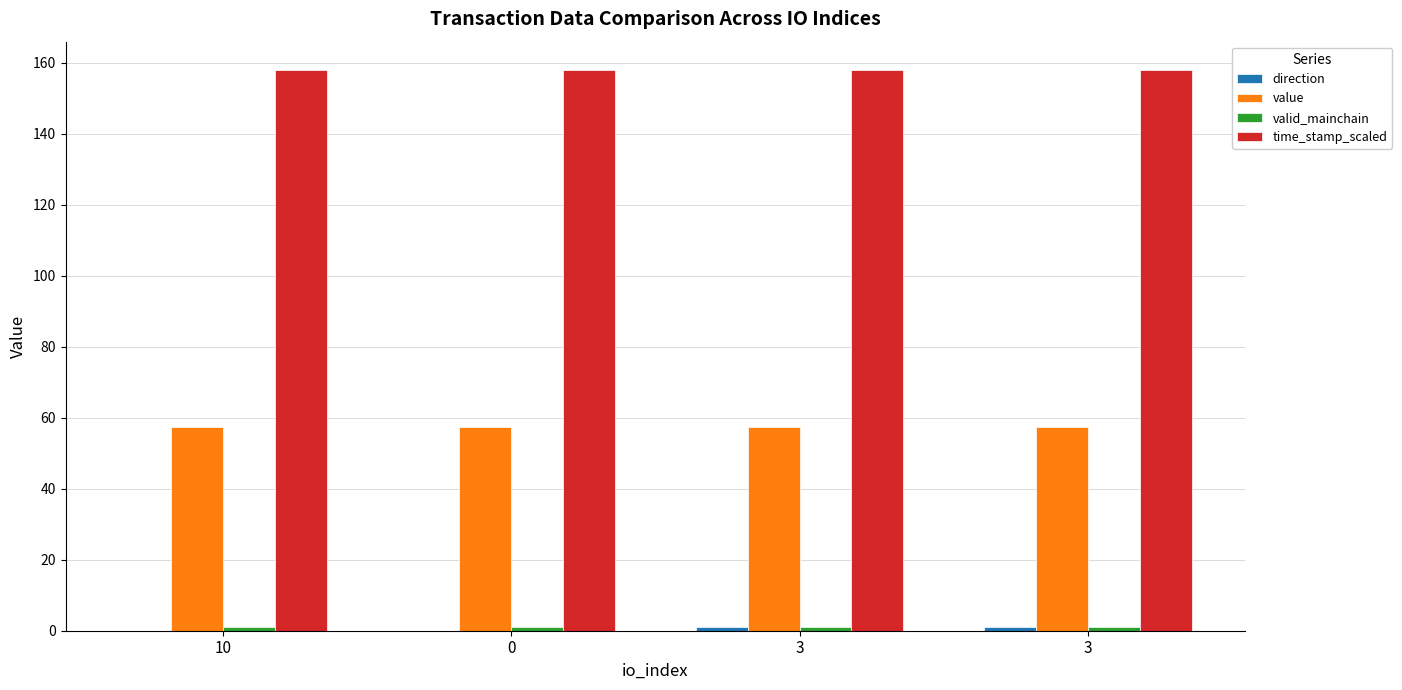

How many bars are there in each group?

4